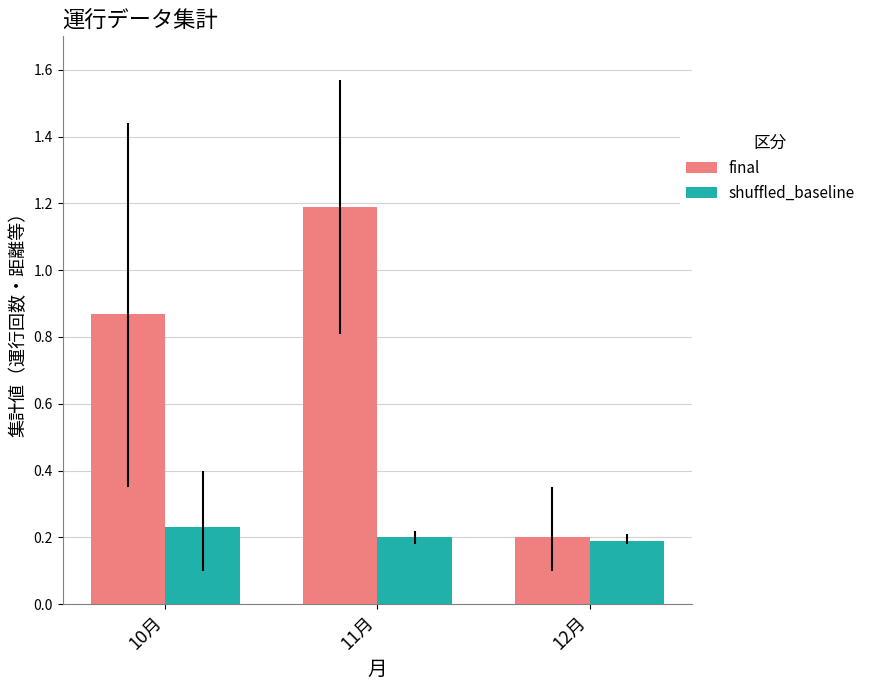

The shuffled_baseline series shows 0.3 at 12月. True or false?

False